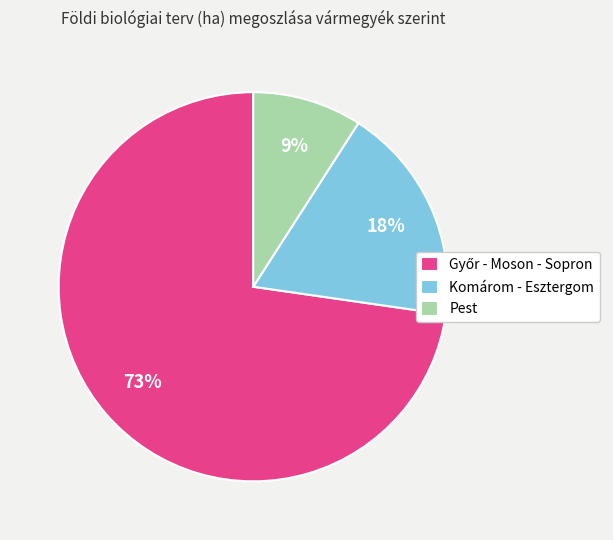

To the nearest percent, what portion does Komárom - Esztergom represent?

18%